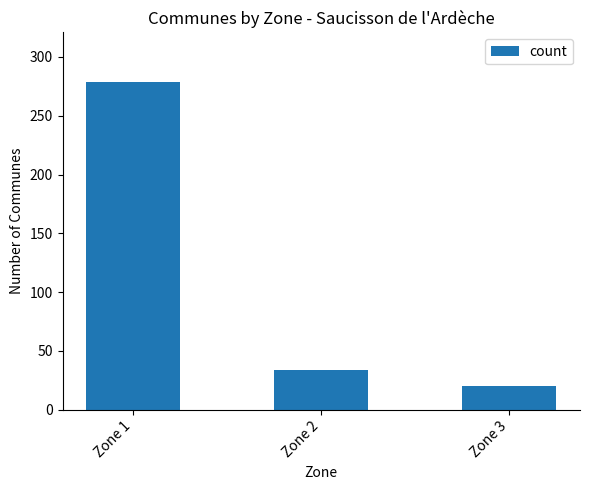

Does the chart contain any negative values?

No